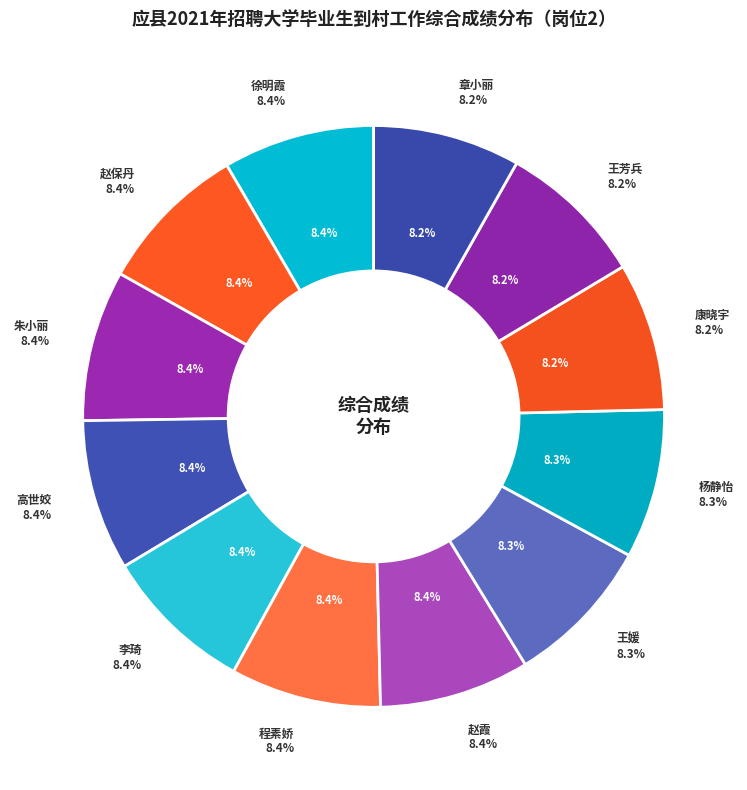

True or false: 徐明霞 accounts for 8% of the total.

True